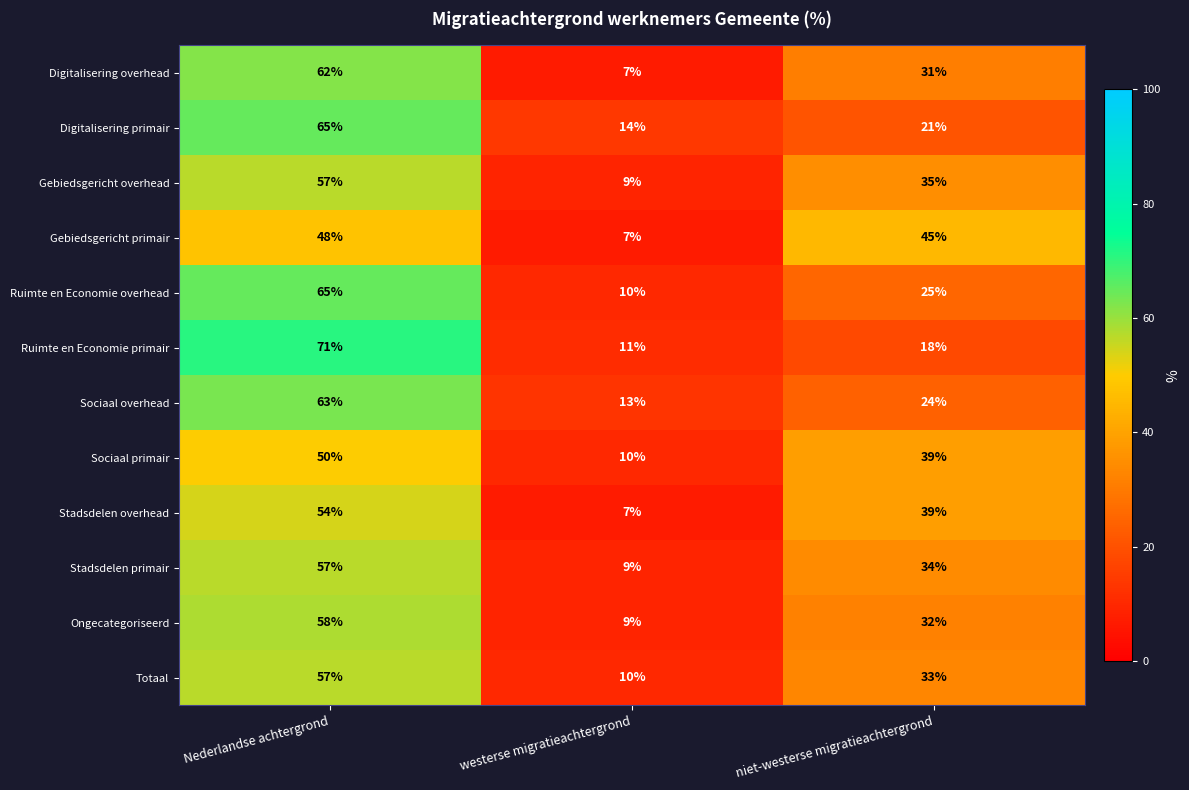

The value of Sociaal overhead at niet-westerse migratieachtergrond is 24. True or false?

True